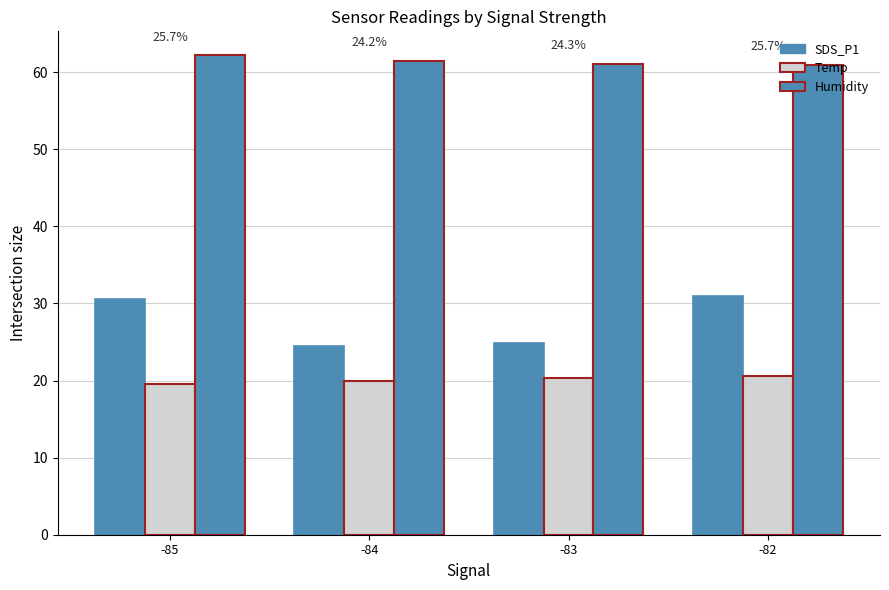

Is it true that SDS_P1 equals 11.5 at -84?

False